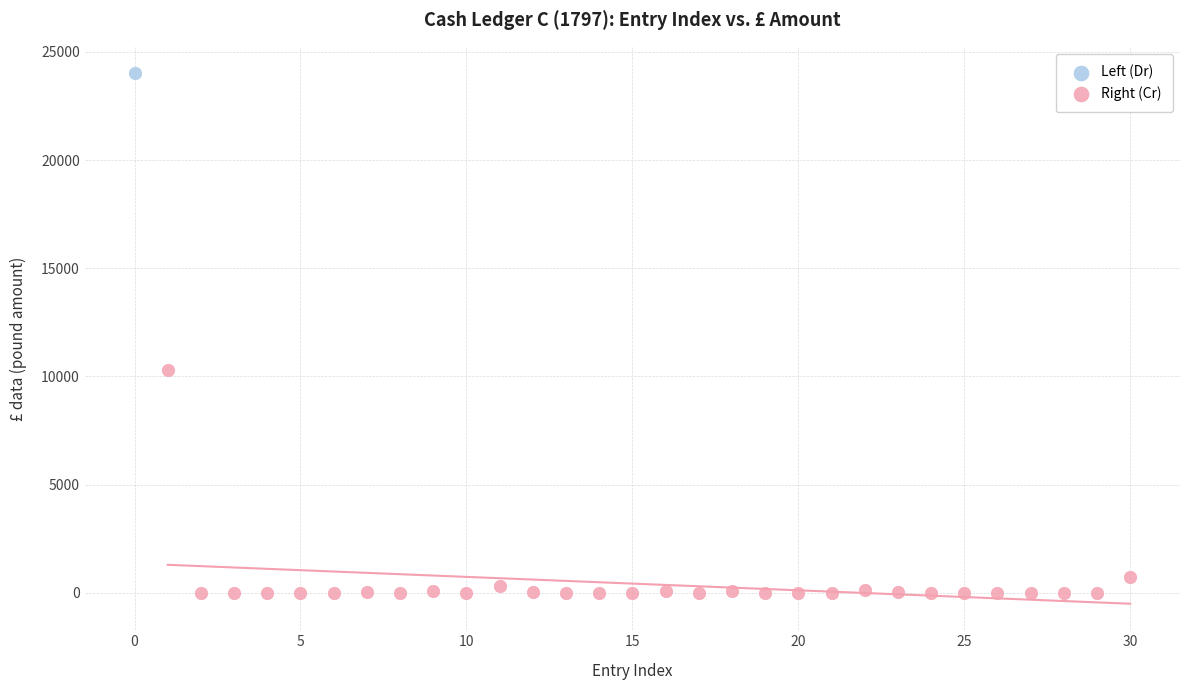

What are all the series names shown in the legend?

Left (Dr), Right (Cr)